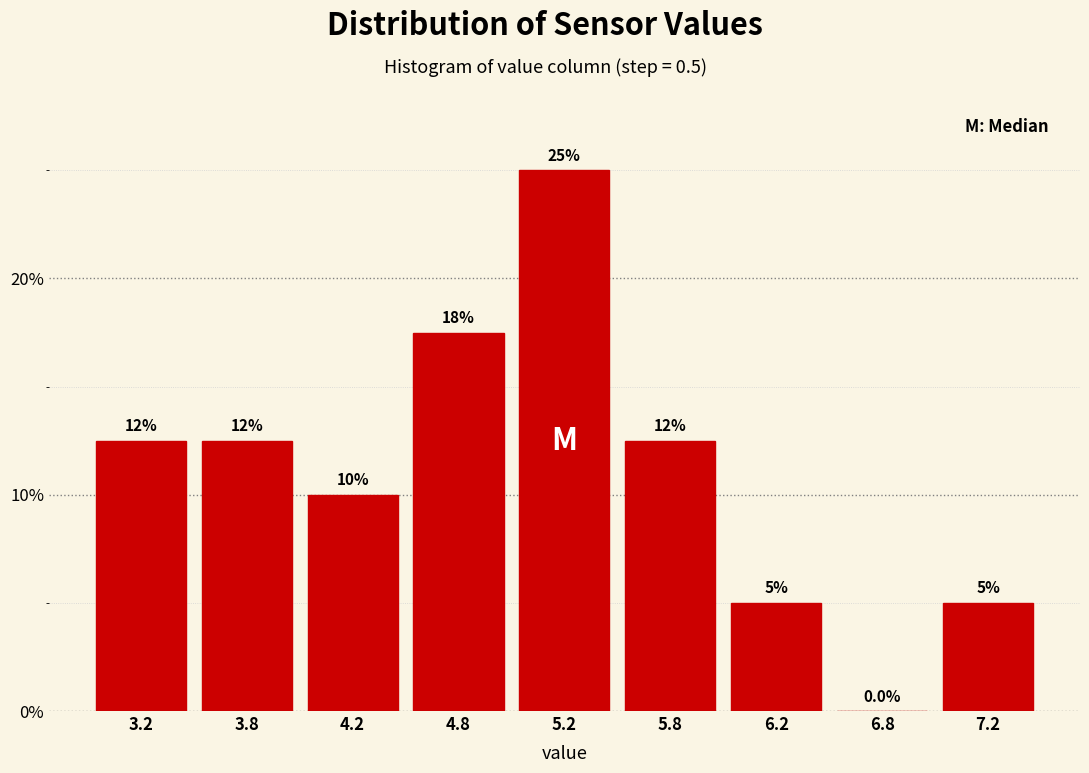

Reading right to left, what are all the values shown in this chart?

7.2=5.0	6.8=0.0	6.2=5.0	5.8=12.5	5.2=25.0	4.8=17.5	4.2=10.0	3.8=12.5	3.2=12.5